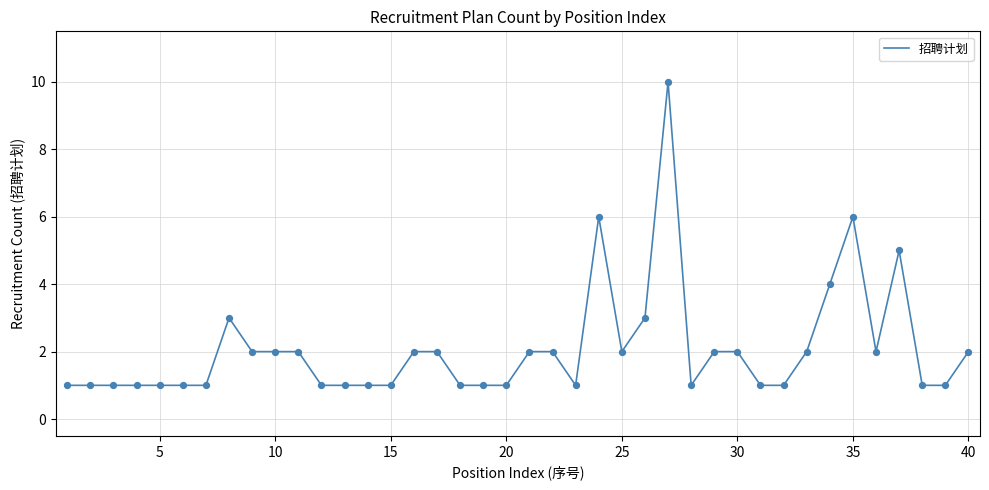

What is the difference between the maximum and minimum values?

9